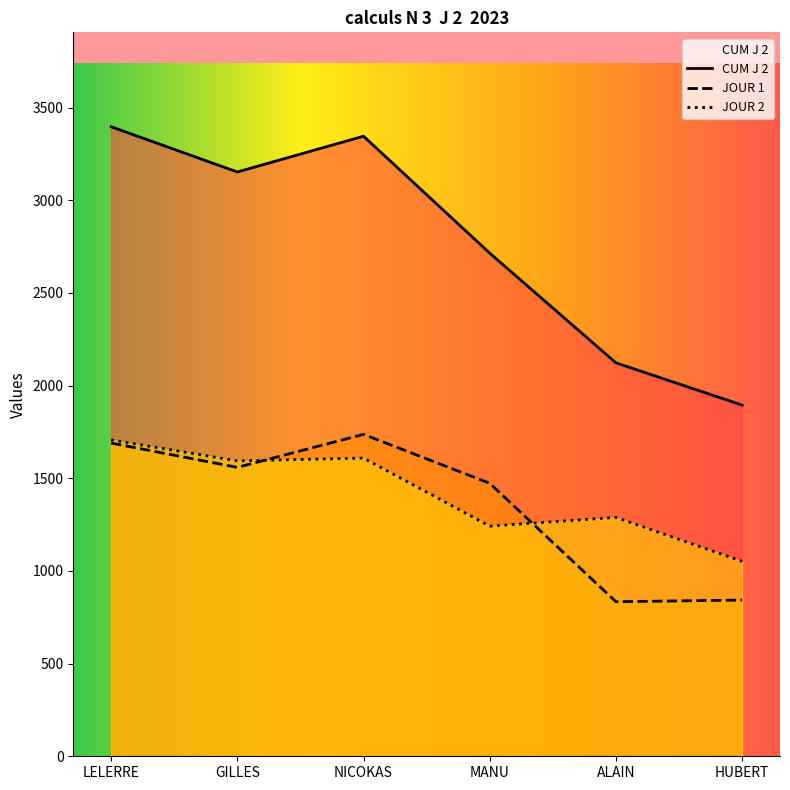

How many interior local peaks does the JOUR 1 series have?

1